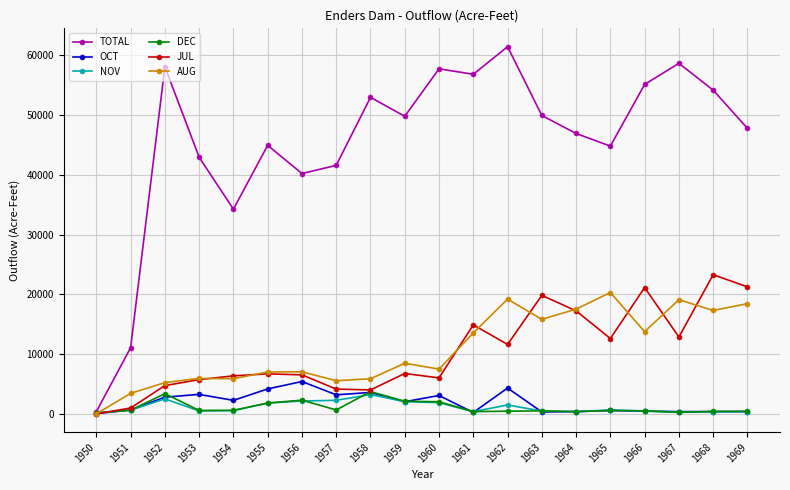

How many series are shown in this chart?

6